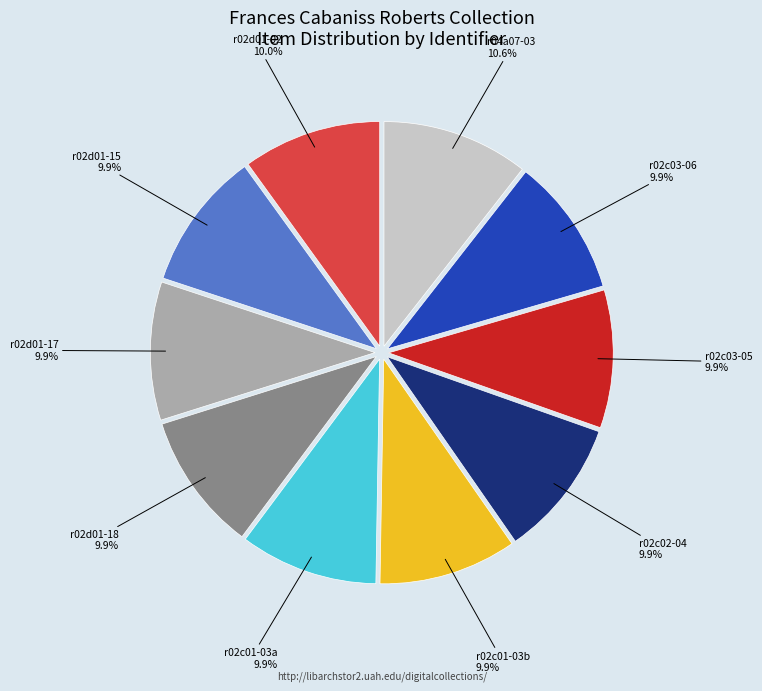

Is there a majority slice in this chart?

No